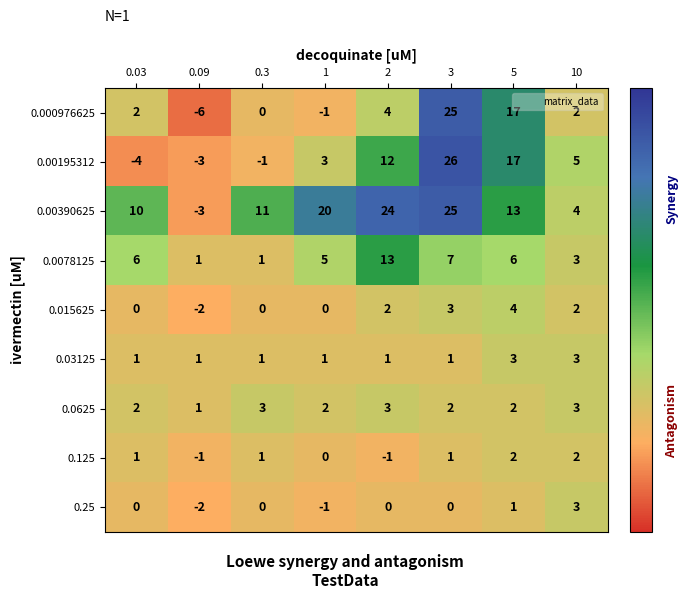

What is the total value across all series at 10?

27